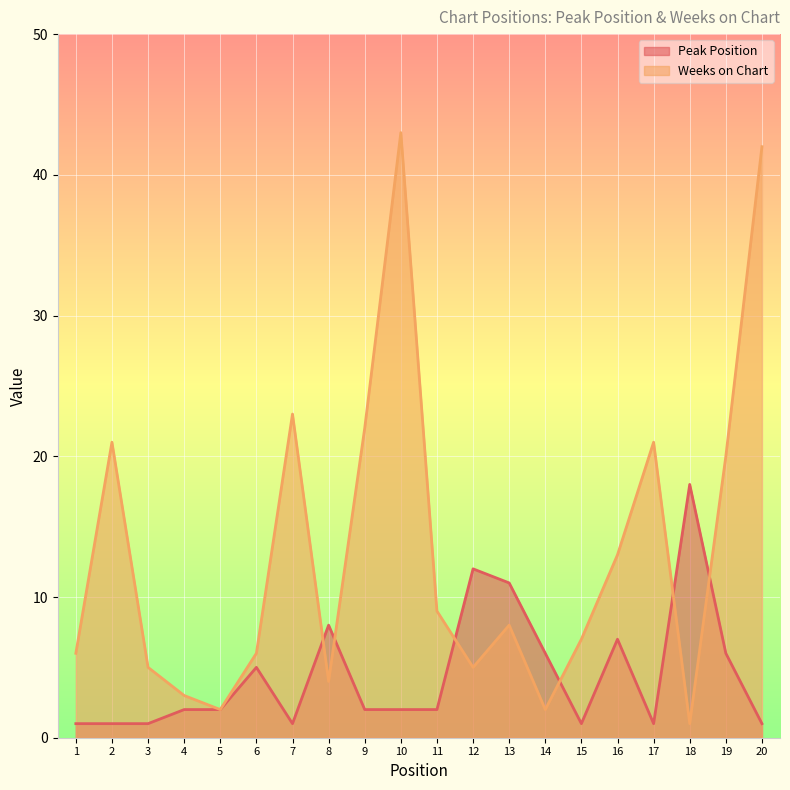

Where do Weeks on Chart and Peak Position first cross each other?

7 and 8